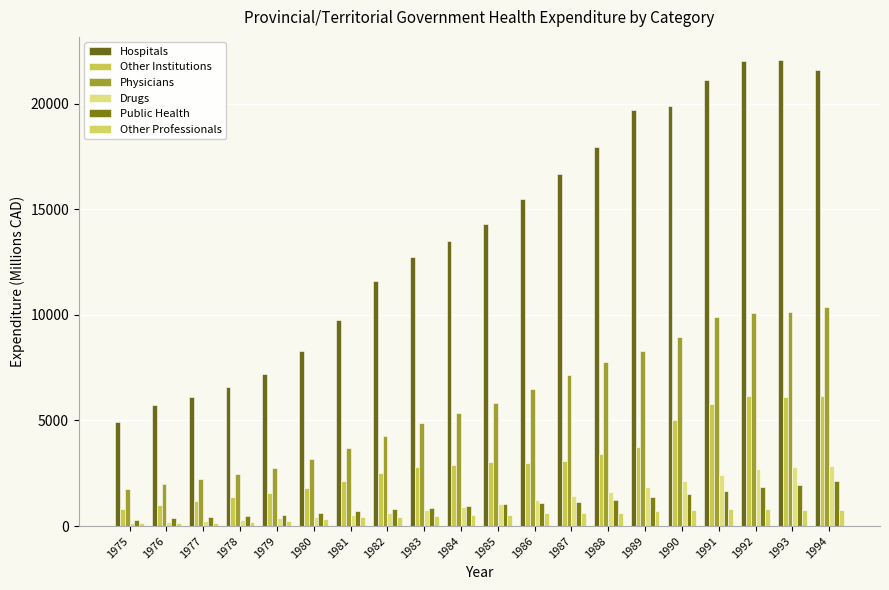

How many data points in Hospitals are less than 14279?

10